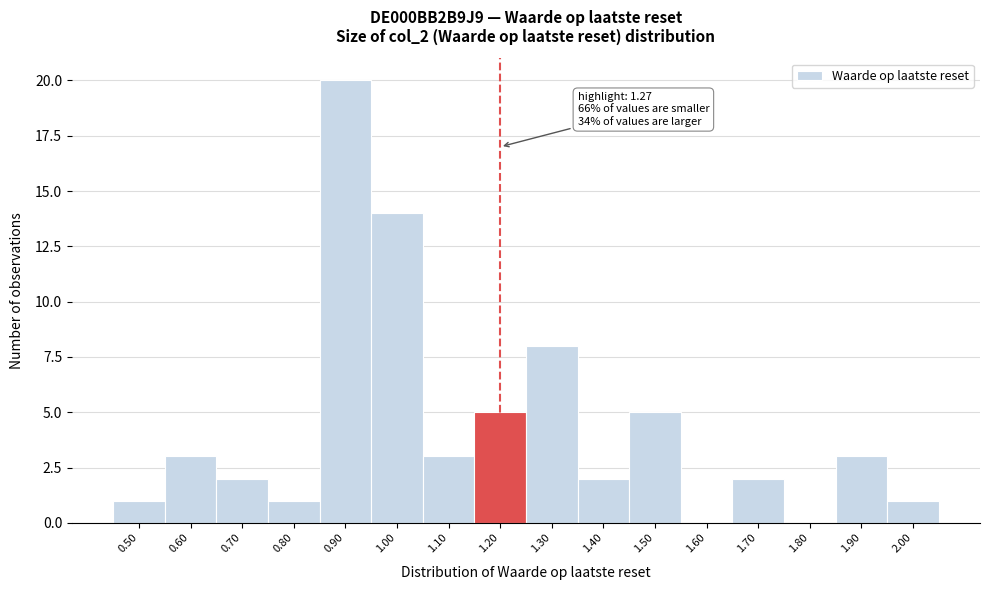

Reading left to right, list all the values displayed in this chart.

0.50=1	0.60=3	0.70=2	0.80=1	0.90=20	1.00=14	1.10=3	1.20=5	1.30=8	1.40=2	1.50=5	1.60=0	1.70=2	1.80=0	1.90=3	2.00=1